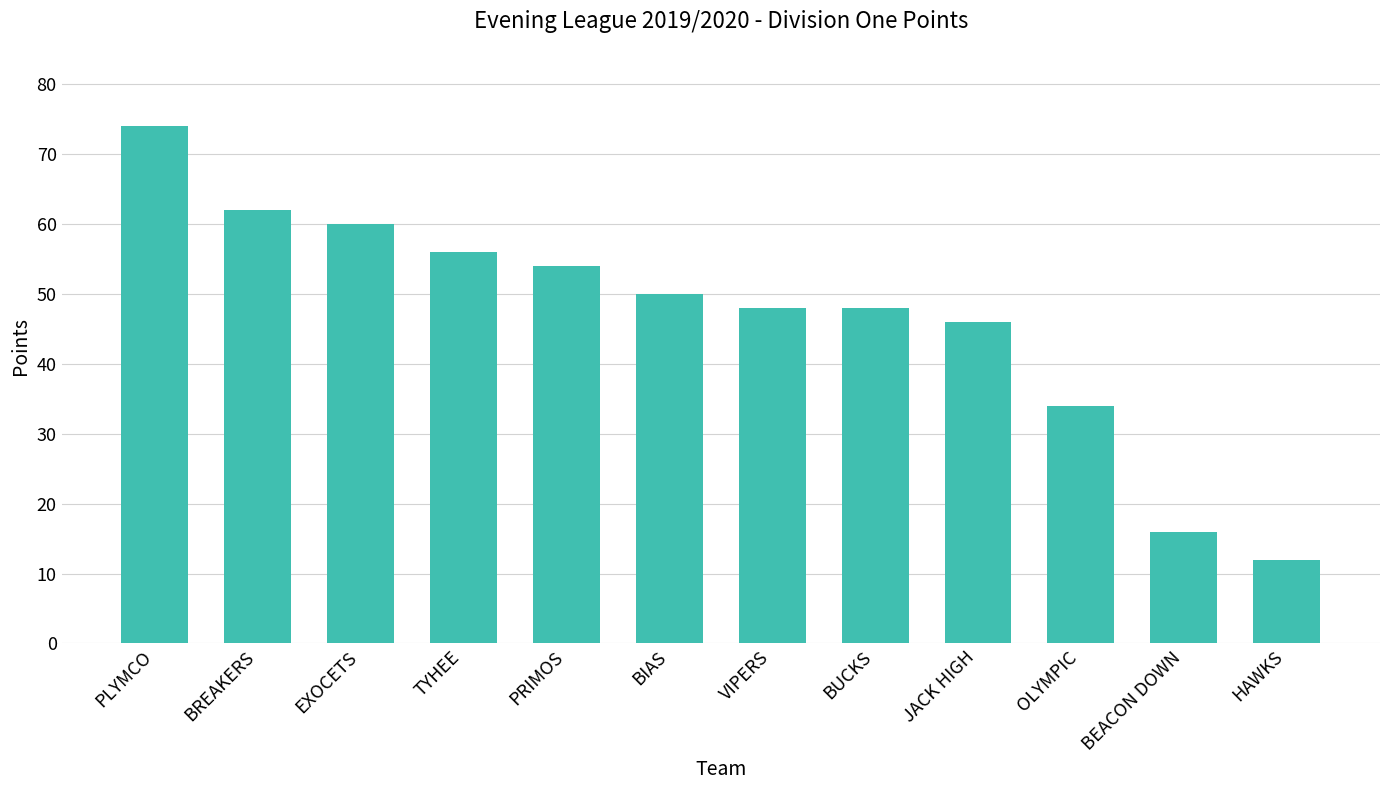

Is it true that the value at BIAS is 50?

True